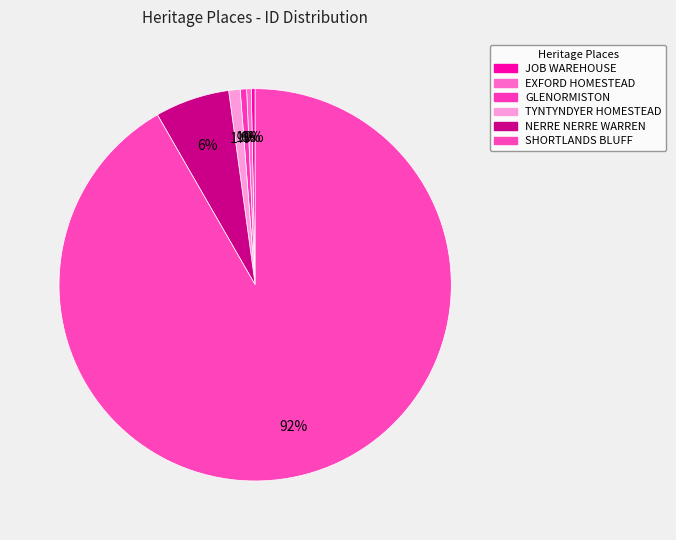

How many segments does this pie chart have?

6